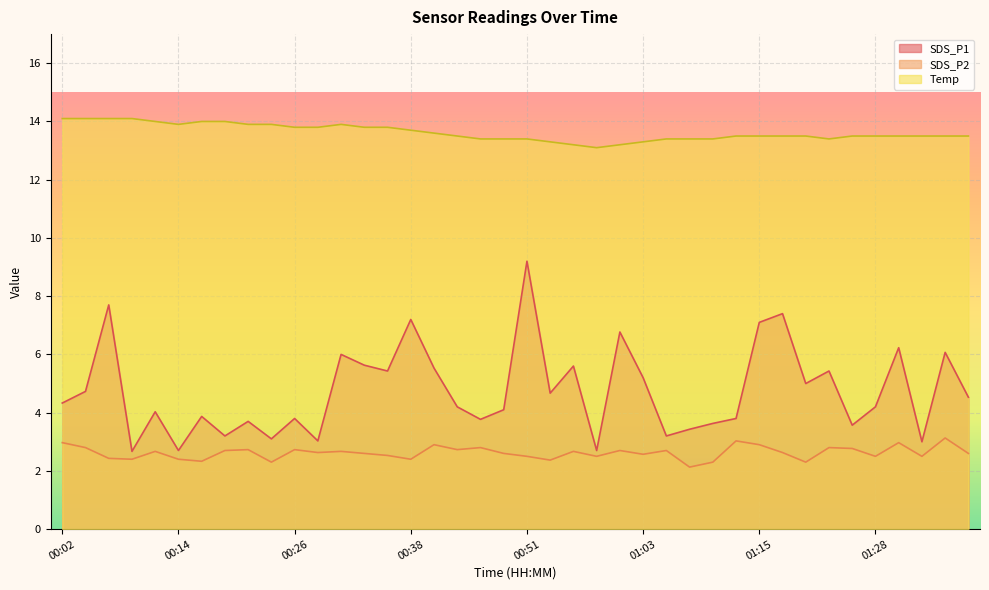

What is the label of the 5th point from the left?

00:12